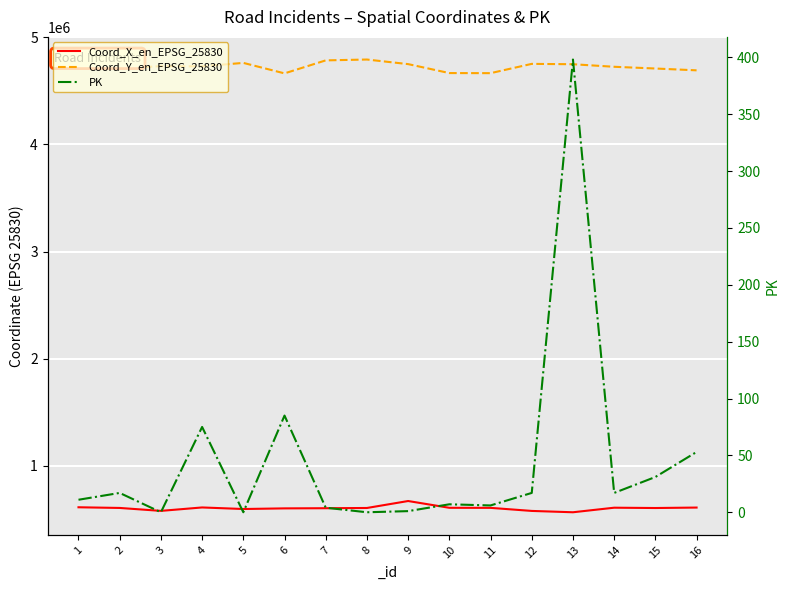

Which series has the largest range (max minus min)?

Coord_Y_en_EPSG_25830